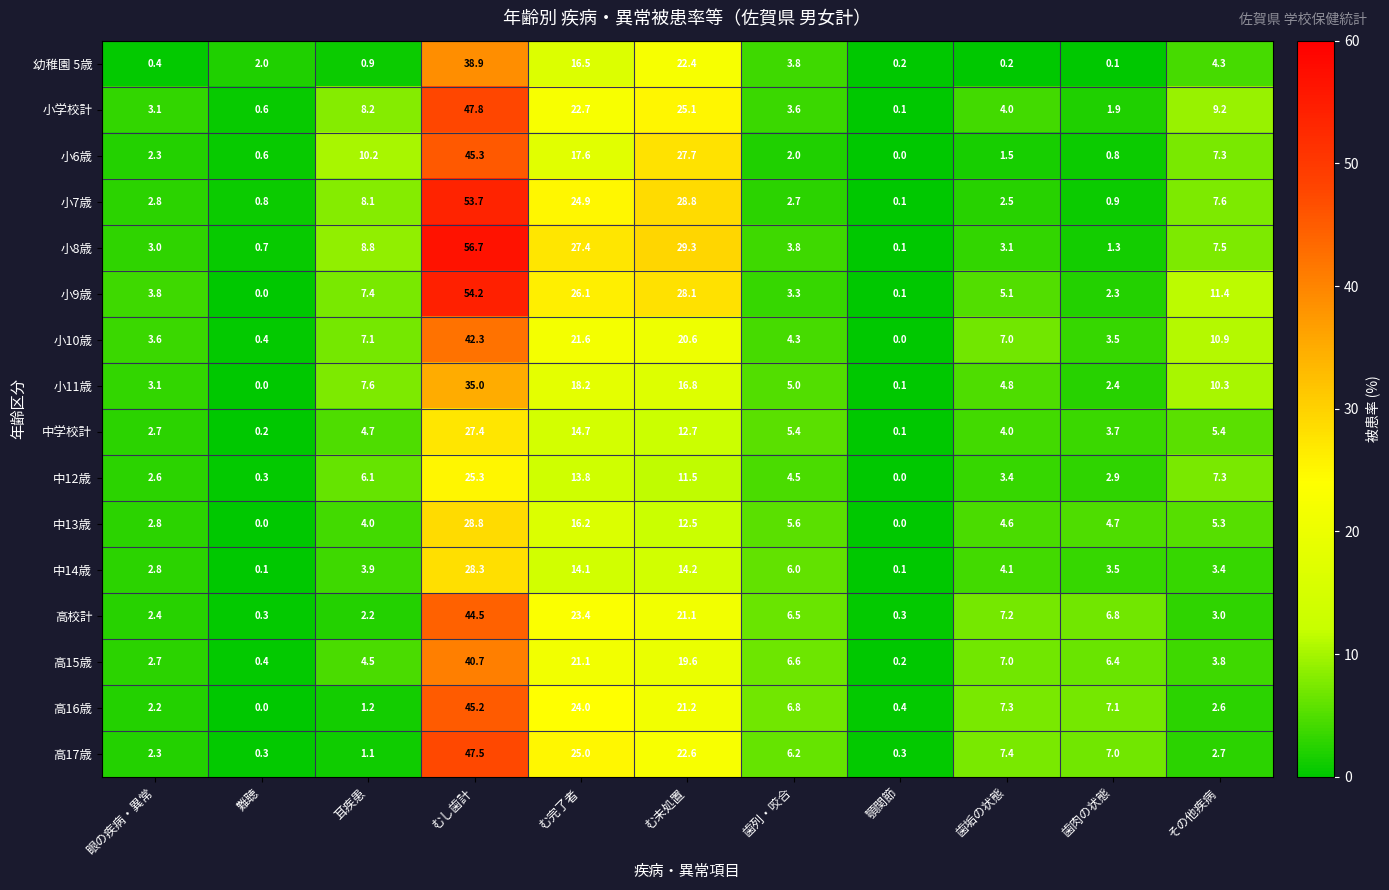

What is the highest value of the 中14歳 series?

28.3